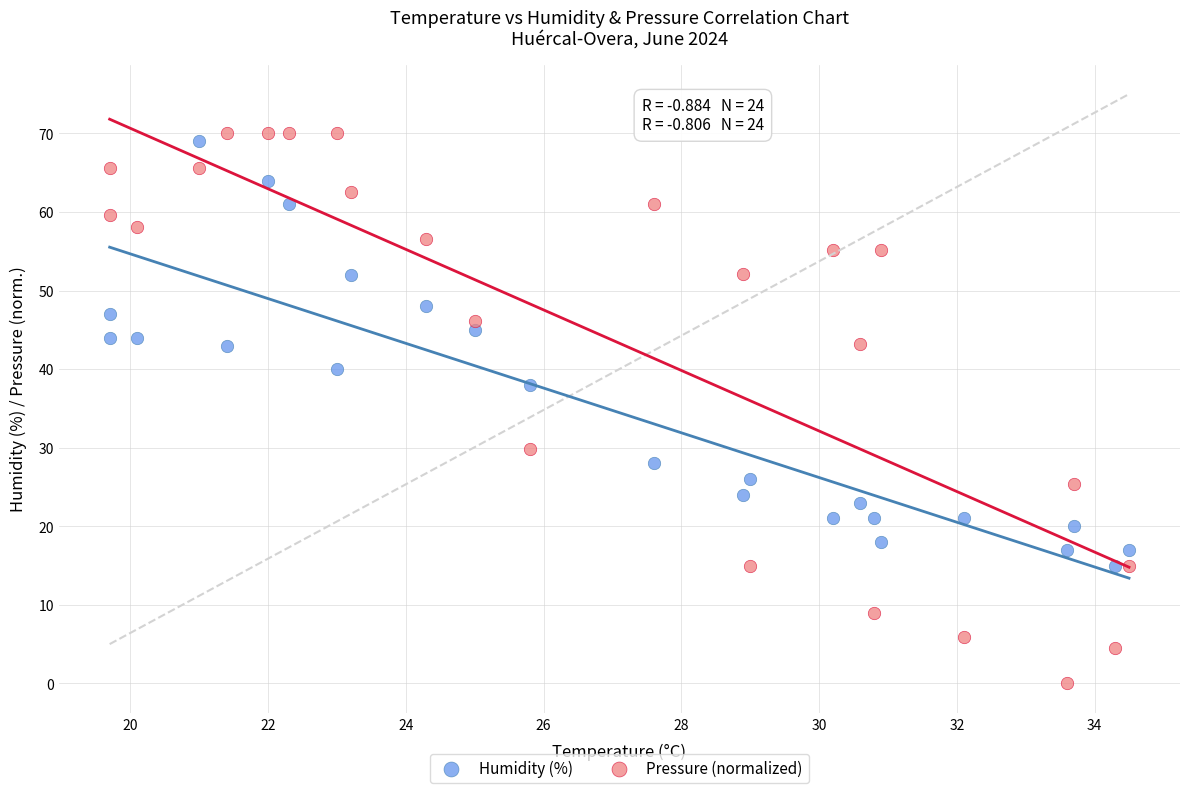

Which series reaches the minimum Y coordinate?

Pressure (normalized)